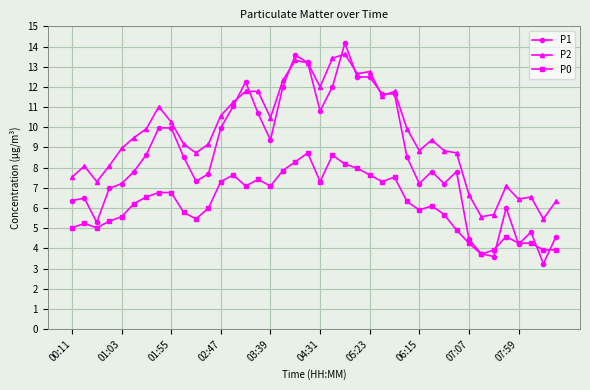

What is the maximum value shown in the chart?

14.2